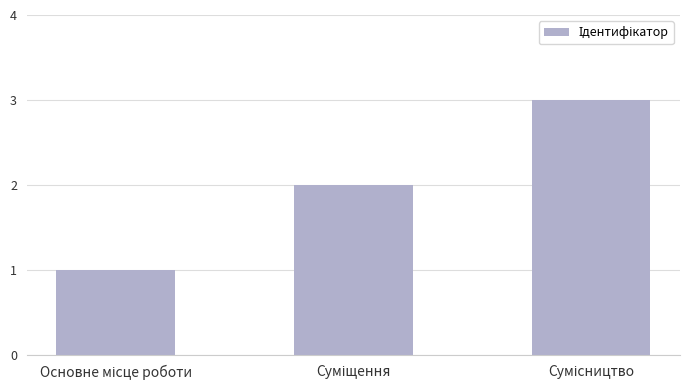

Reading left to right, transcribe all the data shown in this chart.

1	2	3